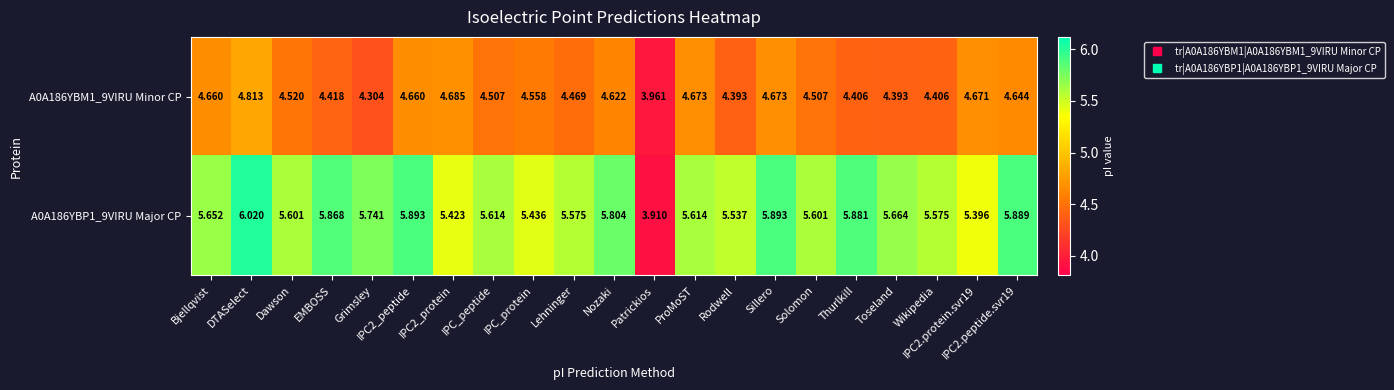

At which label does A0A186YBM1_9VIRU Minor CP first exceed 4?

Bjellqvist